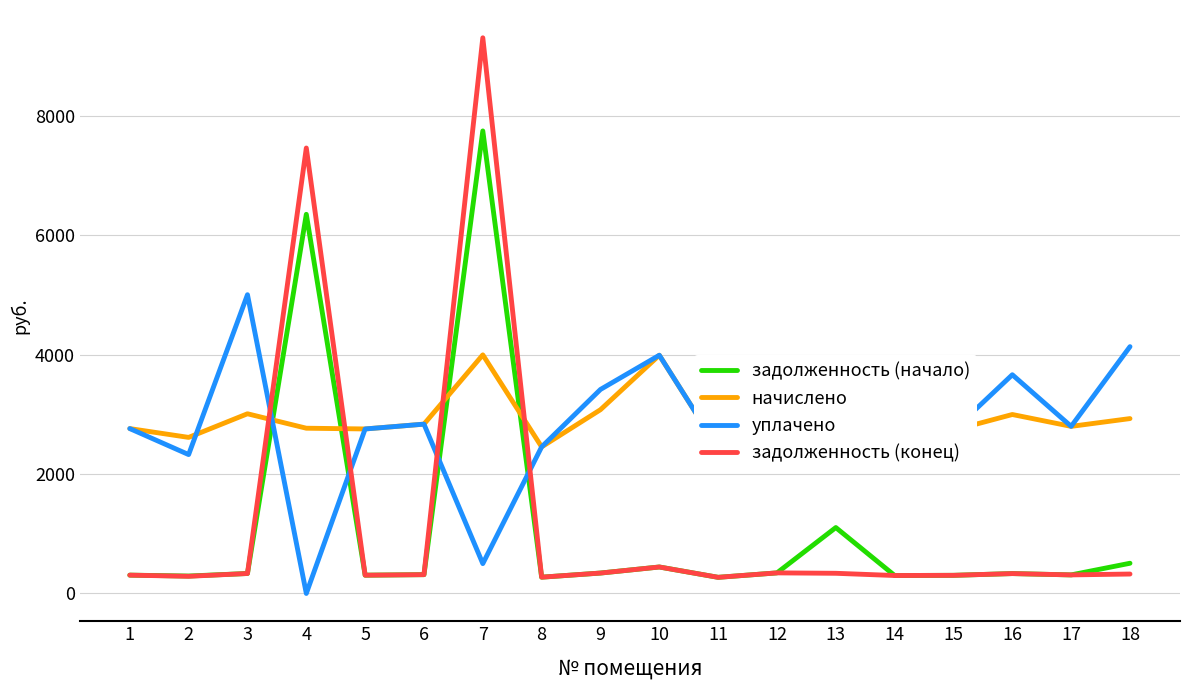

Reading right to left, what are all the values shown in this chart?

задолженность (начало): 18=506.4	17=311.2	16=333.3	15=304.0	14=300.8	13=1104.8	12=345.0	11=270.5	10=443.7	9=342.2	8=273.0	7=7752.3	6=315.3	5=306.4	4=6354.8	3=334.6	2=292.0	1=307.1
начислено: 18=2931.1	17=2800.7	16=2999.4	15=2736.1	14=2707.6	13=3042.9	12=3105.0	11=2434.3	10=3993.0	9=3080.2	8=2456.6	7=3999.2	6=2838.0	5=2757.2	4=2769.7	3=3011.8	2=2615.7	1=2763.4
уплачено: 18=4136.9	17=2800.7	16=3666.0	15=2736.1	14=2707.6	13=3719.1	12=3105.0	11=2434.3	10=3993.0	9=3419.4	8=2456.6	7=500.0	6=2838.0	5=2757.2	4=0.0	3=5007.4	2=2327.8	1=2763.4
задолженность (конец): 18=325.7	17=311.2	16=333.3	15=304.0	14=300.8	13=338.1	12=345.0	11=270.5	10=443.7	9=342.2	8=273.0	7=9313.4	6=315.3	5=306.4	4=7466.1	3=334.6	2=287.9	1=307.1